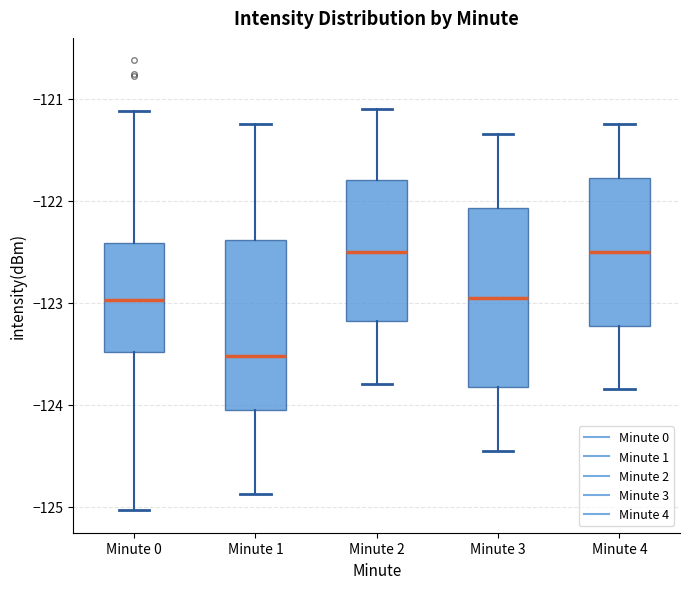

Where does the median line of the box for Minute 1 sit on the y-axis? The values are not printed on the chart, so give them approximately, as read against the axis.

-123.5